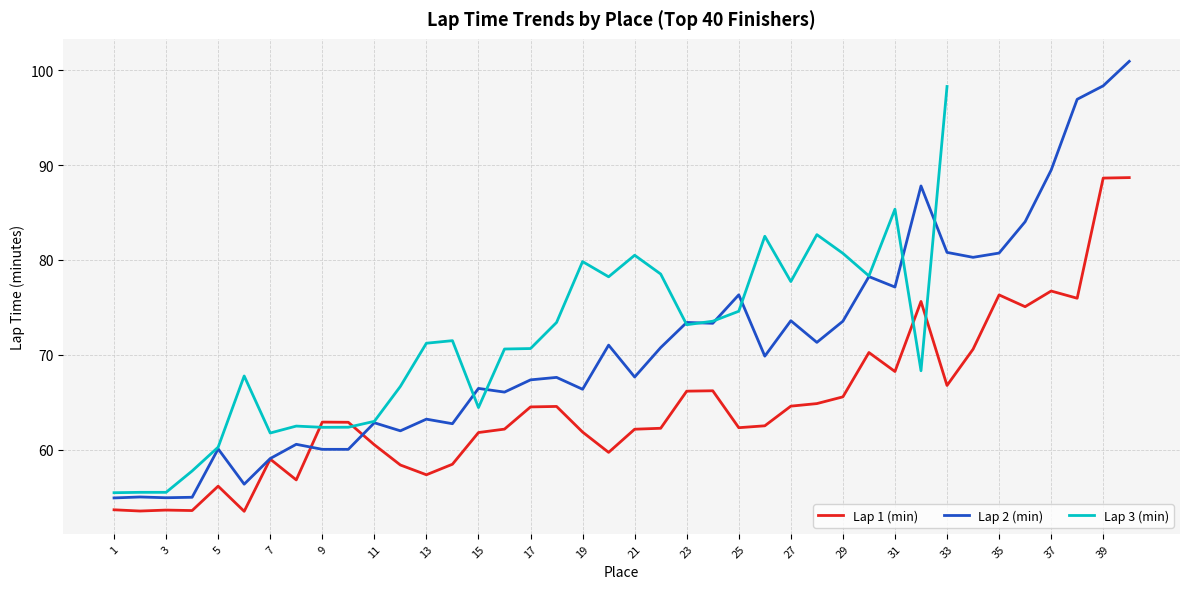

Is it true that Lap 1 (min) equals 88.6 at 39?

True